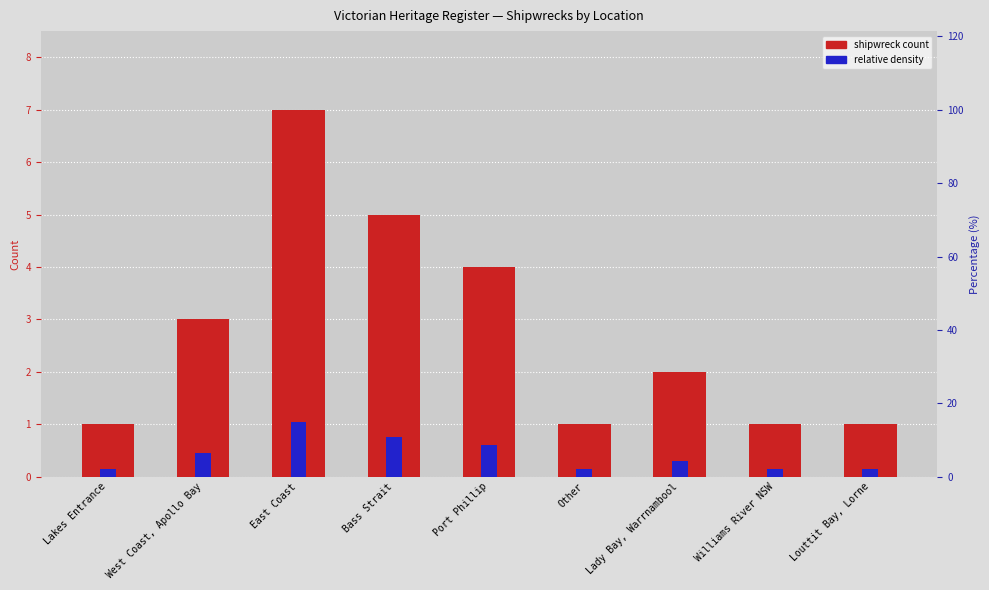

Is it true that shipwreck count equals 2.0 at Lady Bay, Warrnambool?

True